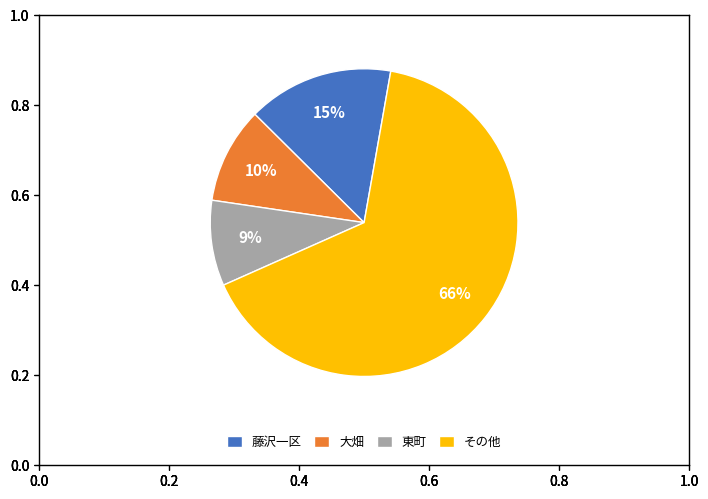

The 藤沢一区 slice represents 1% of the pie. True or false?

False